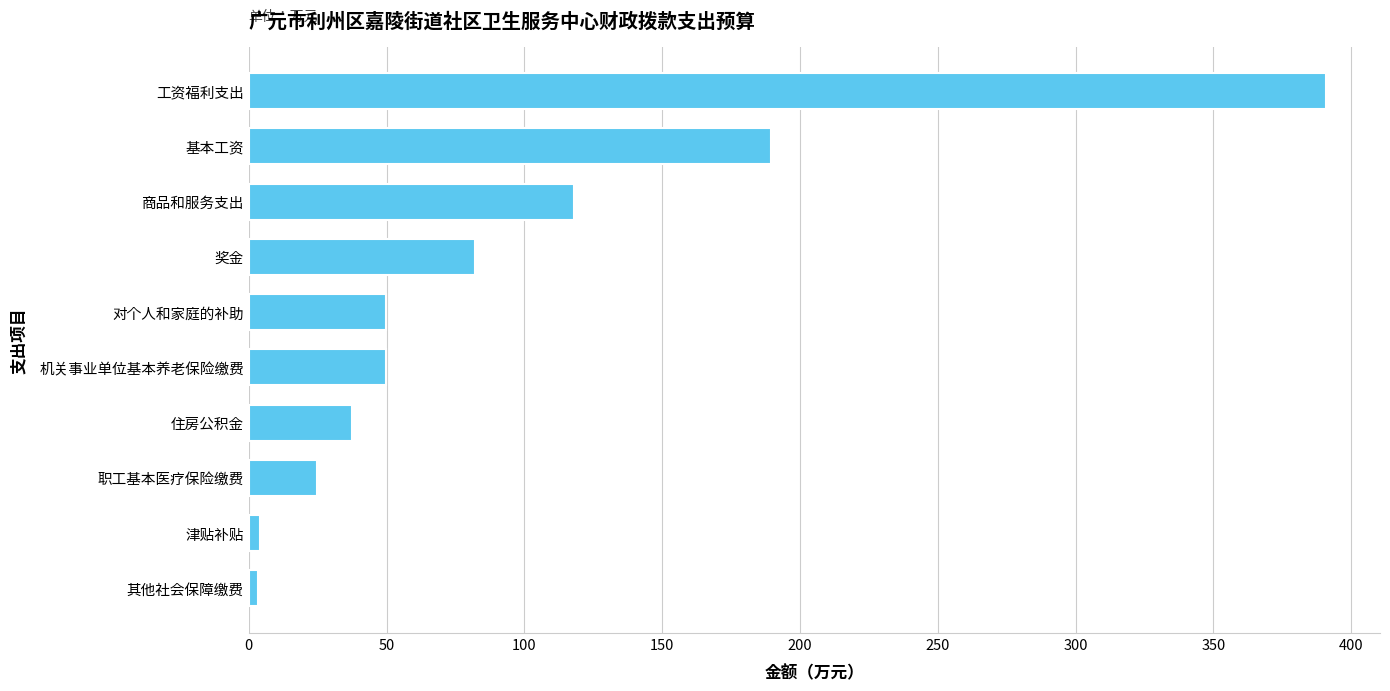

What is the difference between the maximum and minimum values?

387.5